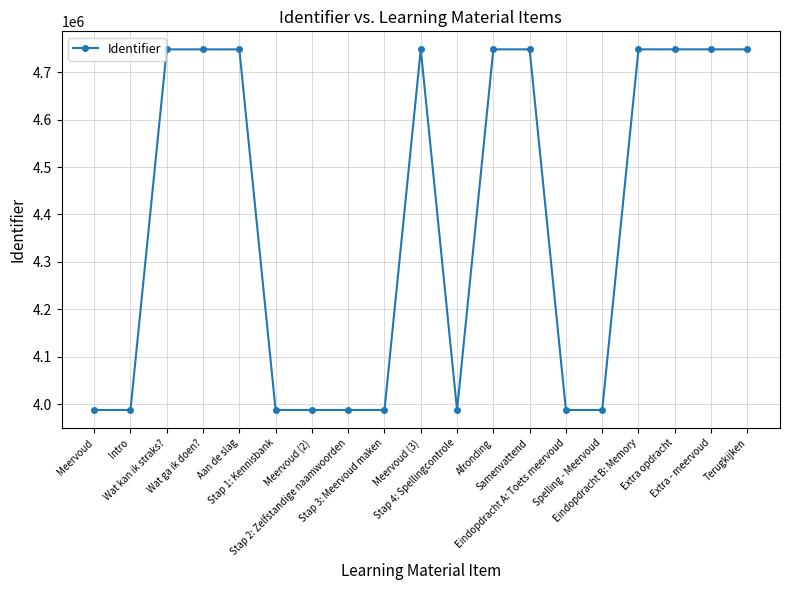

What is the sum of all values?

83370948